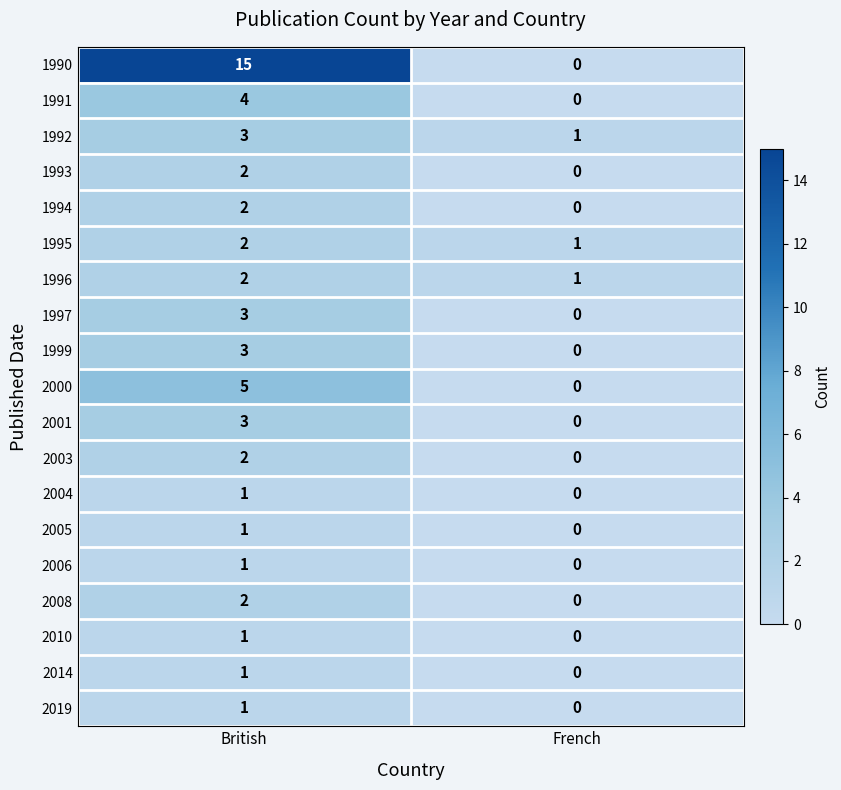

At which category does the chart reach its minimum across all series?

French